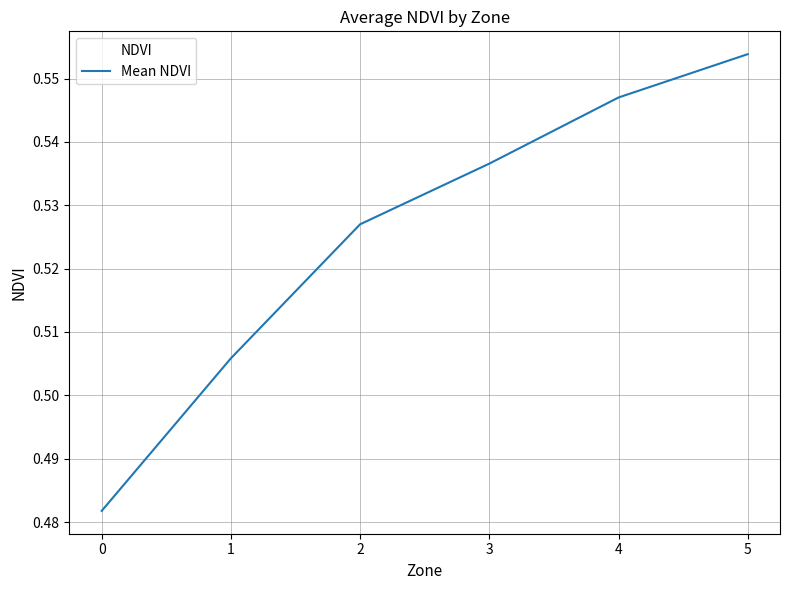

True or false: the data has more than 2 interior local peaks.

False